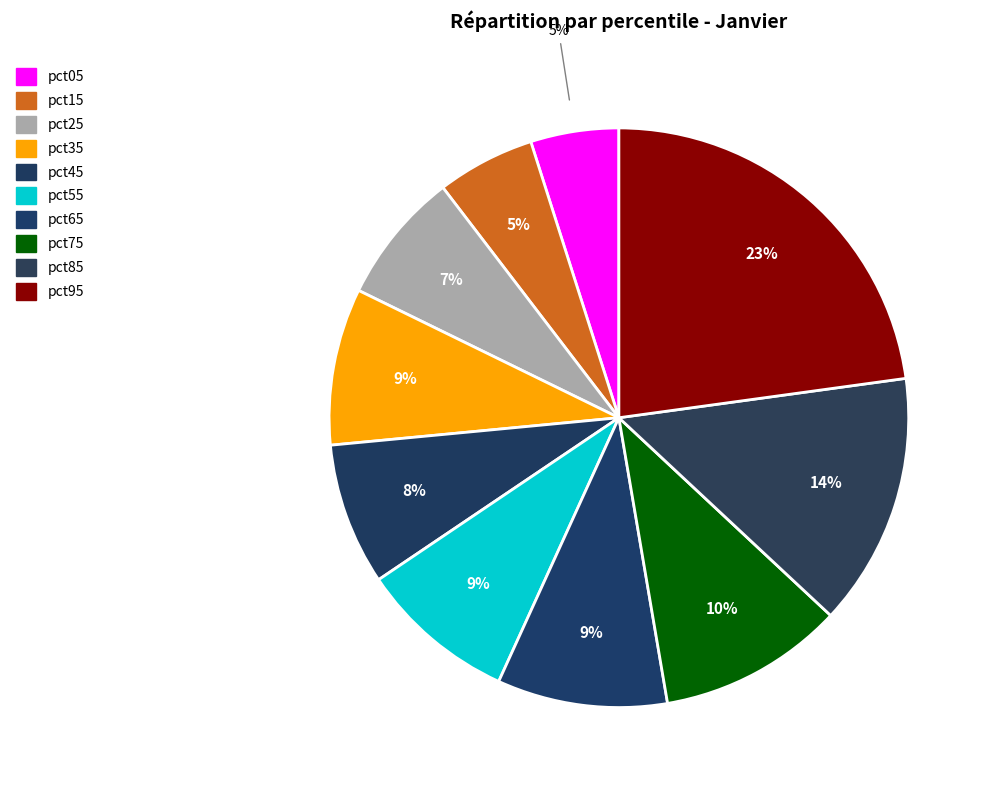

How many segments does this pie chart have?

10